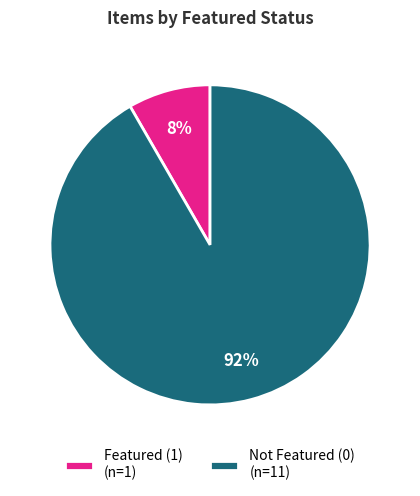

Which slice represents more than half of the pie?

Not Featured (0) (n=11)